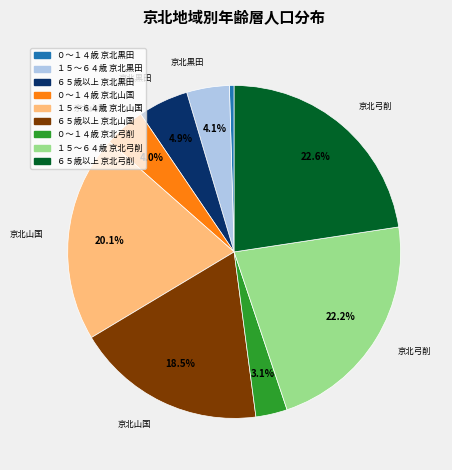

Does any single category account for the majority?

No